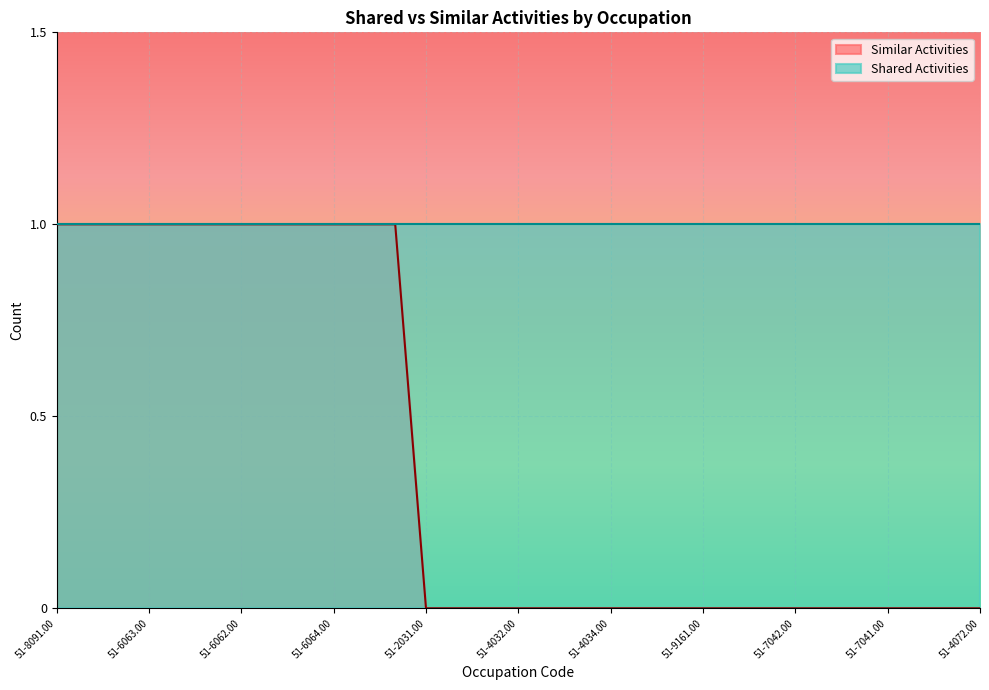

Is it true that the value at 51-9051.00 is 0?

True